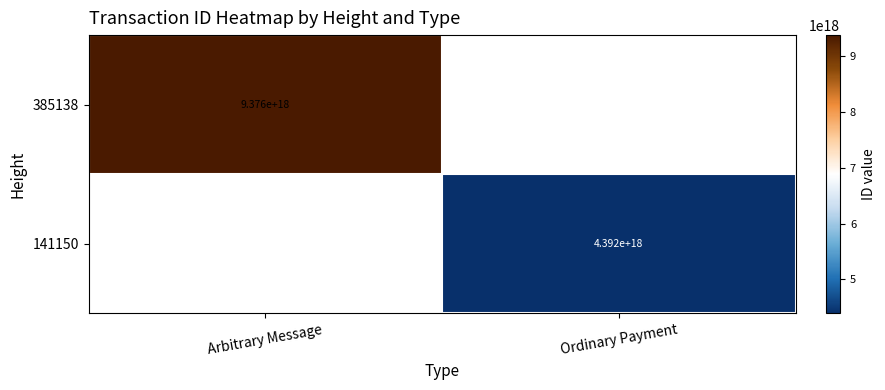

Is the value of 141150 at Ordinary Payment greater than the value of 385138 at Arbitrary Message?

No